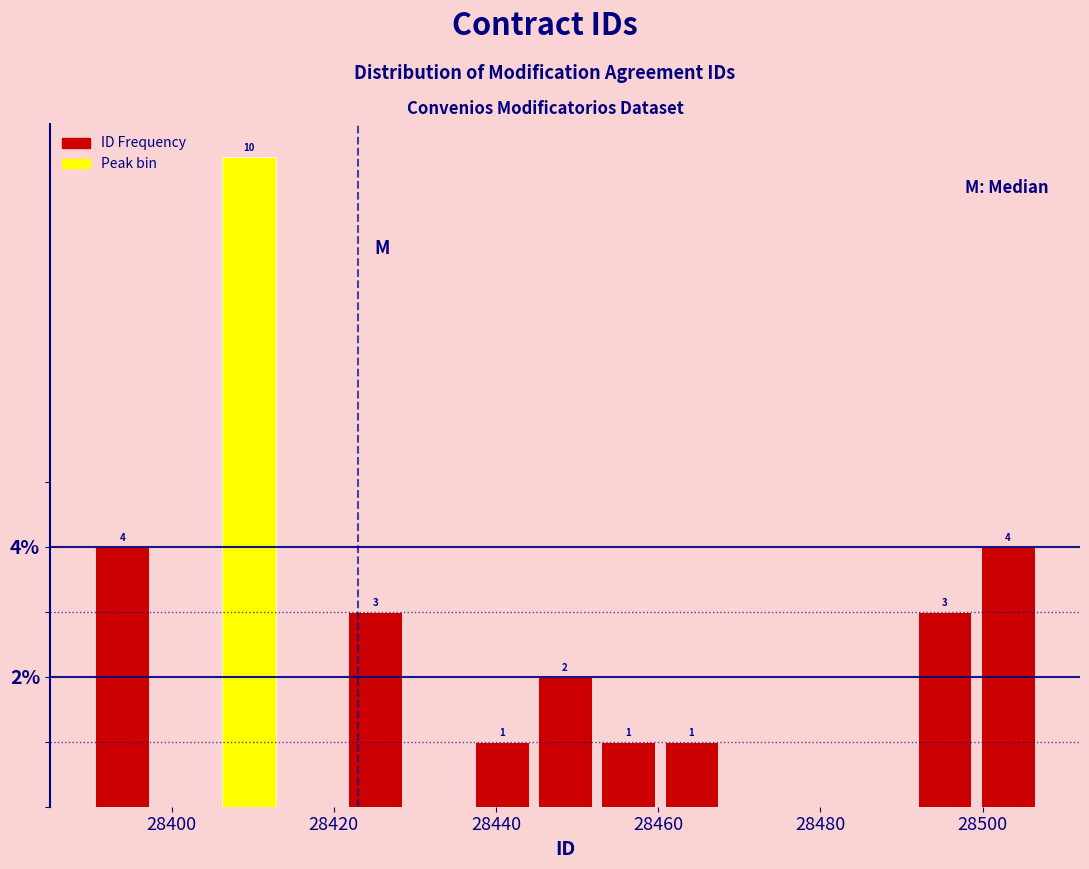

Read against the x-axis, roughly where is the centre of the tallest bar?

28410